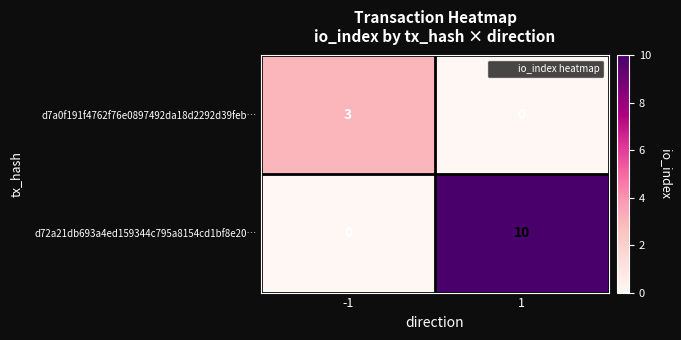

Rank the series by their average value, from lowest to highest.

d7a0f191f4762f76e0897492da18d2292d39feb…, d72a21db693a4ed159344c795a8154cd1bf8e20…